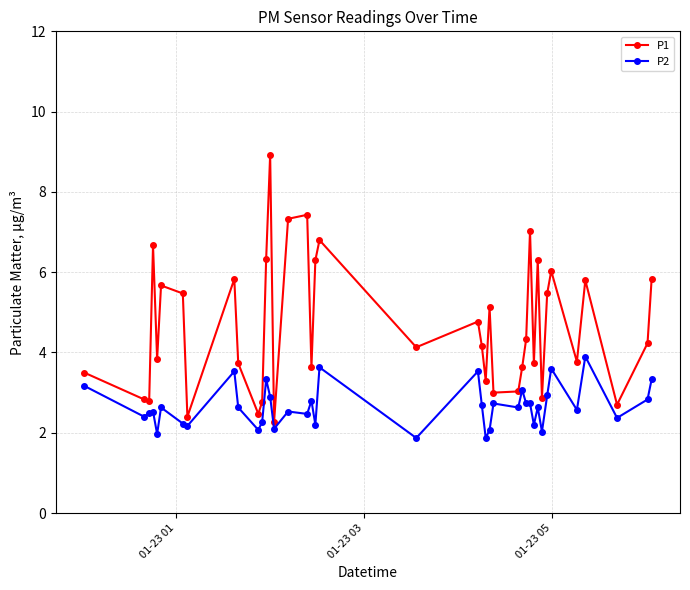

Which series has the largest total across all categories?

P1